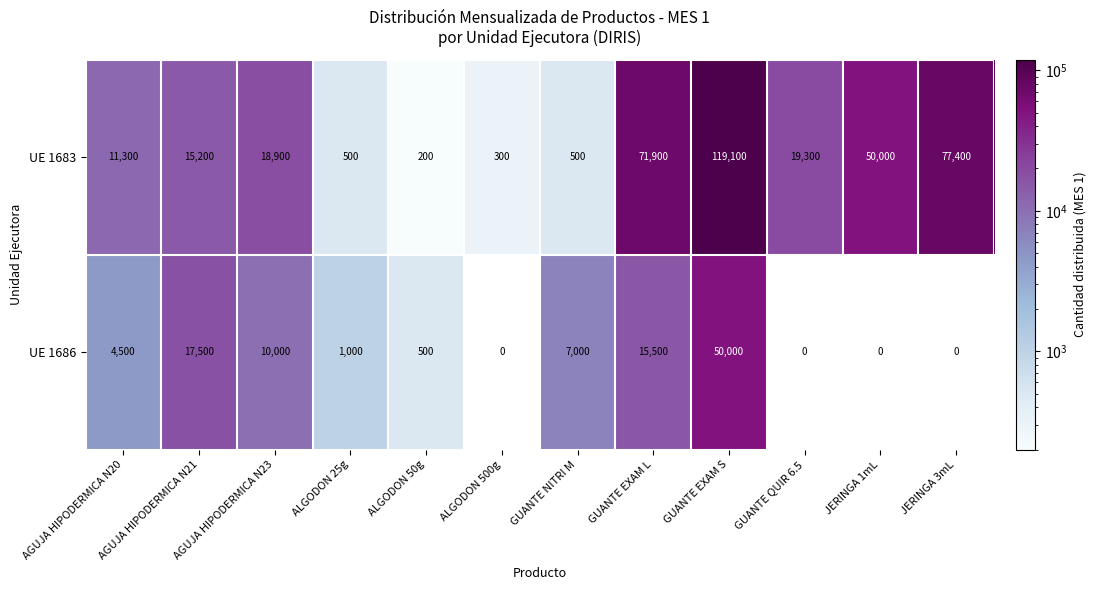

Which series has the largest total across all categories?

UE 1683